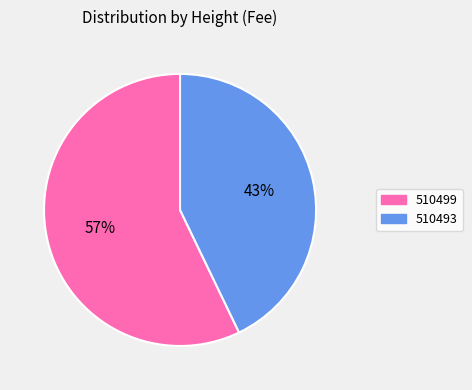

How many segments does this pie chart have?

2